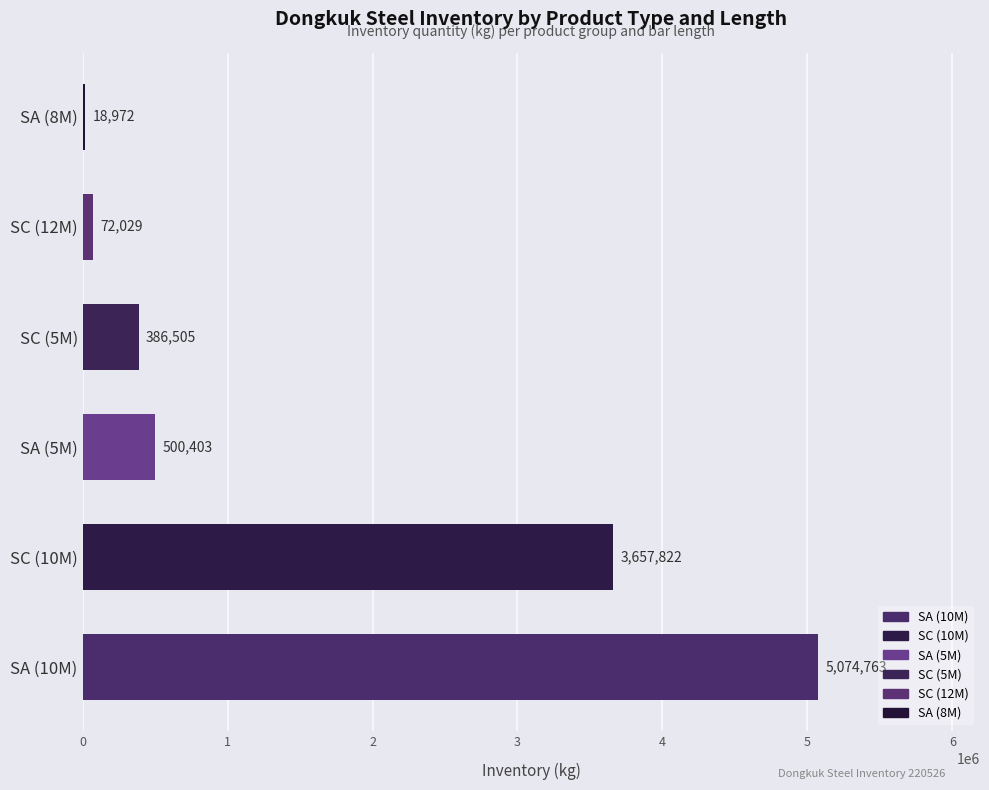

Rank the categories by value from lowest to highest.

SA (8M), SC (12M), SC (5M), SA (5M), SC (10M), SA (10M)